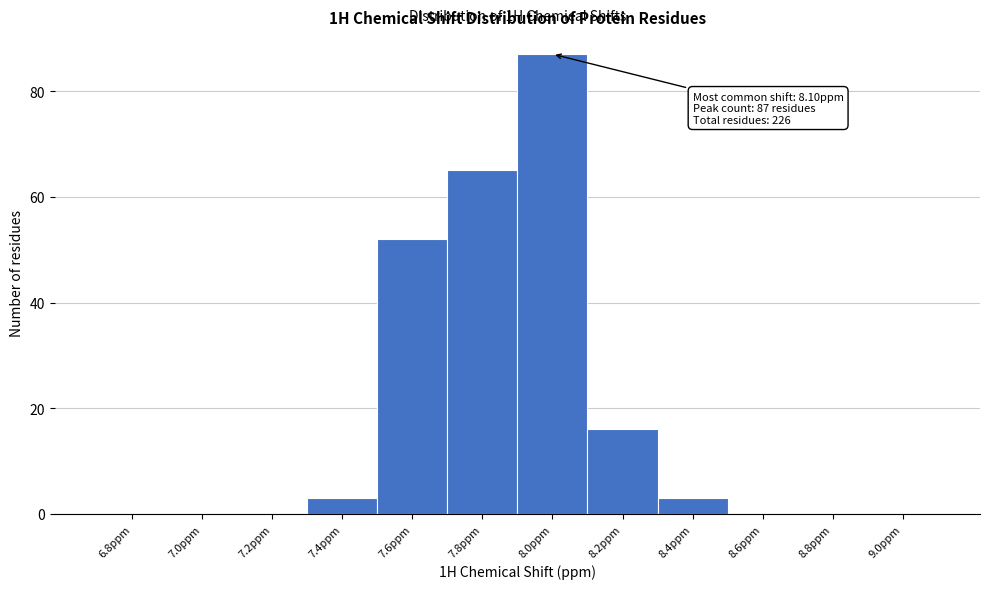

Reading left to right, extract all data points from this chart.

6.8ppm=0	7.0ppm=0	7.2ppm=0	7.4ppm=3	7.6ppm=52	7.8ppm=65	8.0ppm=87	8.2ppm=16	8.4ppm=3	8.6ppm=0	8.8ppm=0	9.0ppm=0